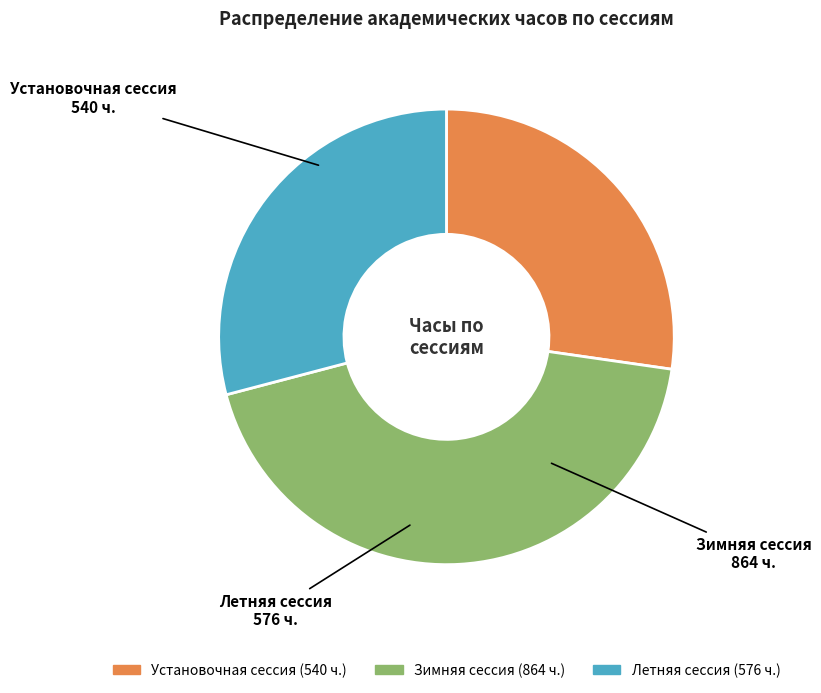

Is there any slice that represents more than half of the pie?

No